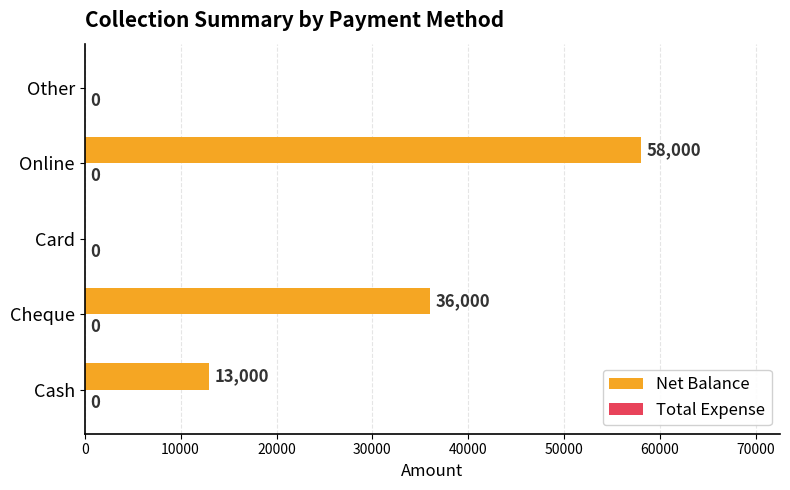

Where is the data nearest to the value 29000?

Cheque